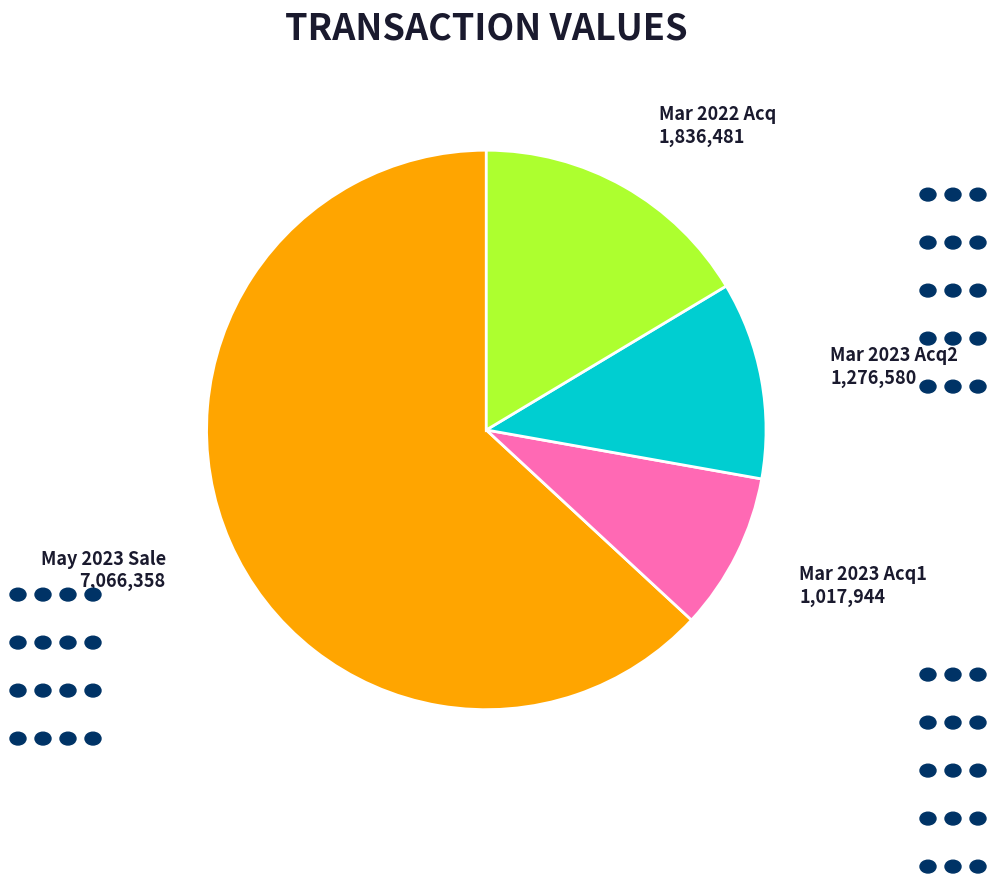

Does any single category account for the majority?

Yes